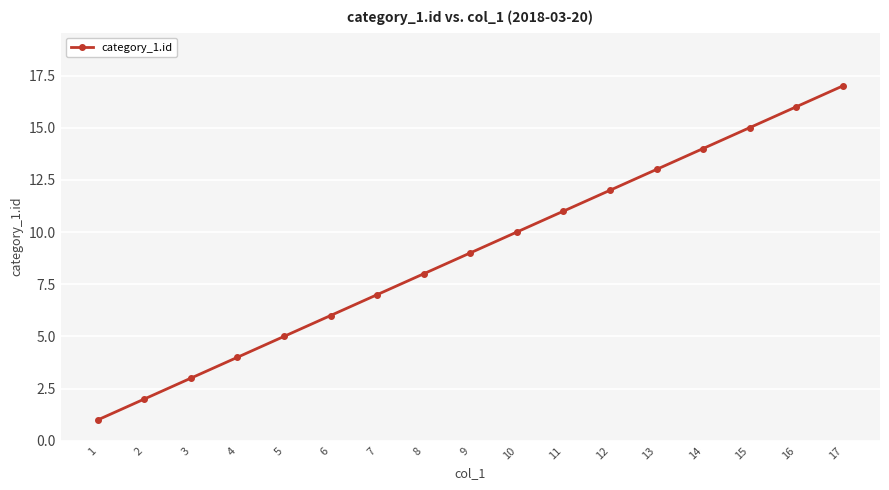

How many categories are shown in the chart?

17